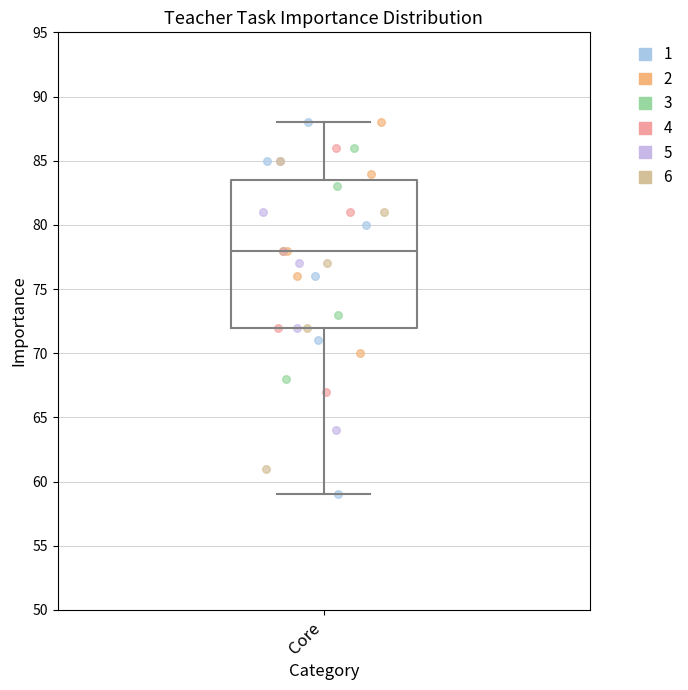

Transcribe this box plot: give where the median line is, the range the box spans, and where the two whiskers end, as read against the y-axis. The values are not printed on the chart, so give them approximately, as read against the axis.

median 78.0, box 72.0 to 83.5, whiskers 59.0 to 88.0